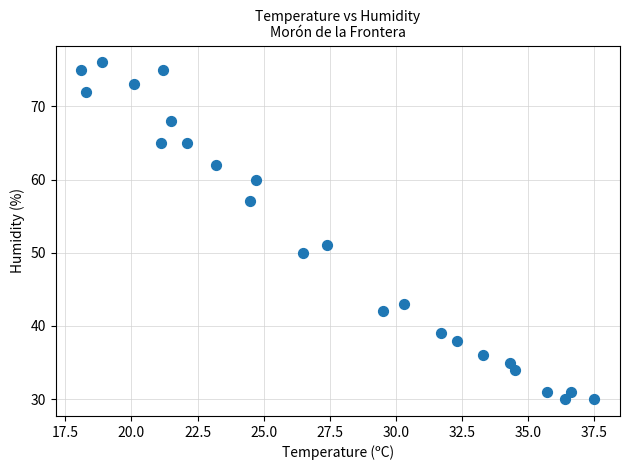

What Y value in the scatter plot is closest to 53?

51